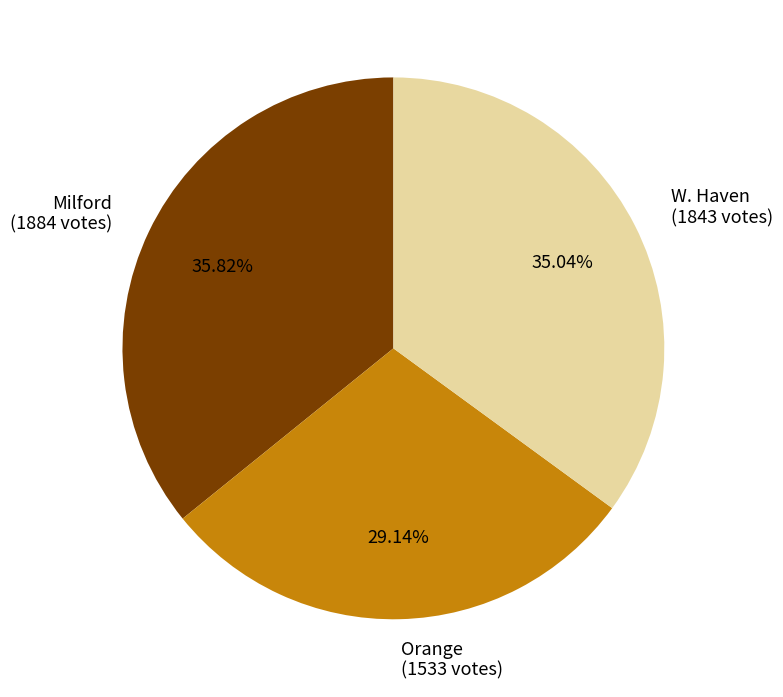

What is the ratio of the value at W. Haven (1843 votes) to the value at Orange (1533 votes)?

1.2